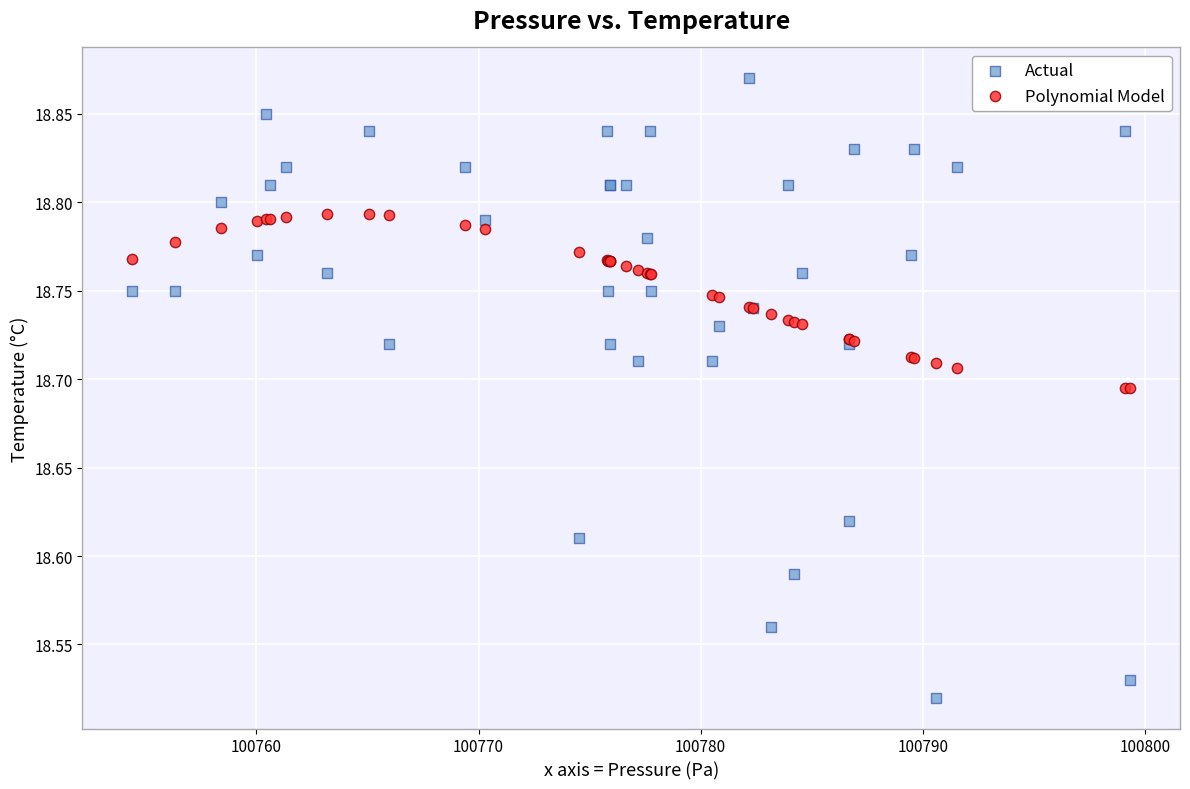

Which series has the largest Y range (max minus min)?

Actual